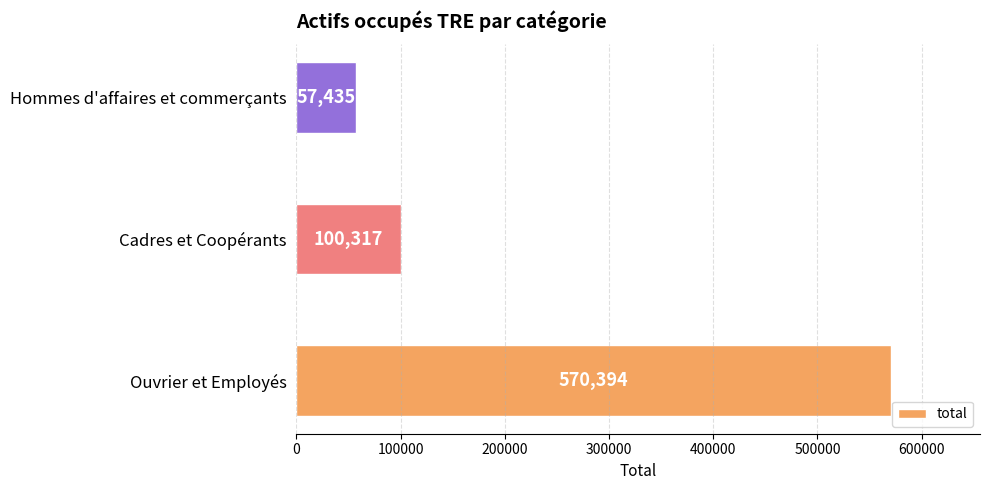

Rank the categories by value from highest to lowest.

Ouvrier et Employés, Cadres et Coopérants, Hommes d'affaires et commerçants